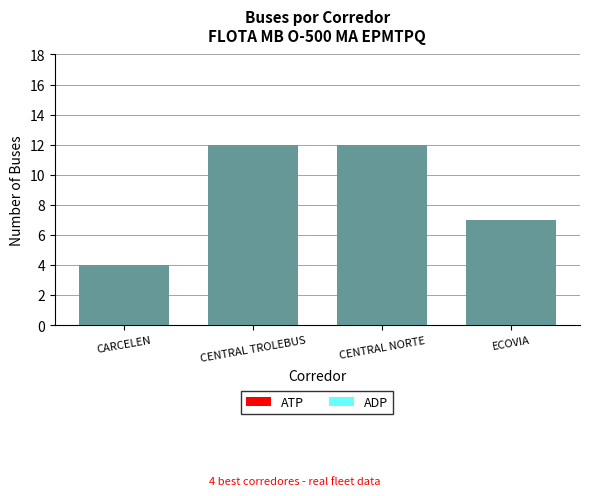

Does the chart contain any negative values?

No